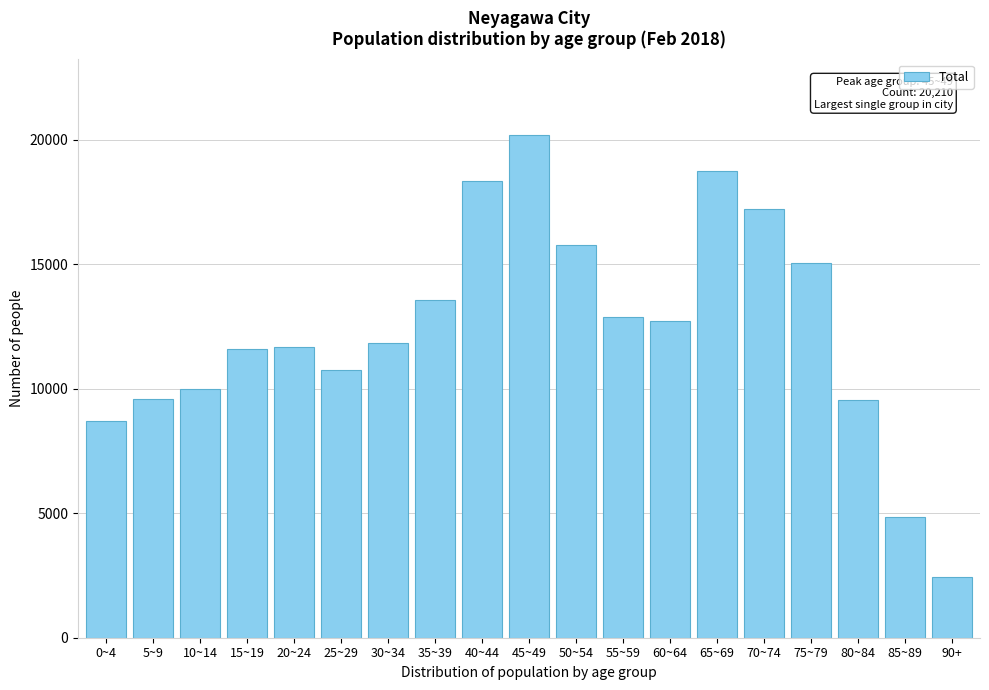

Is it true that the value at 60~64 is 12719?

True